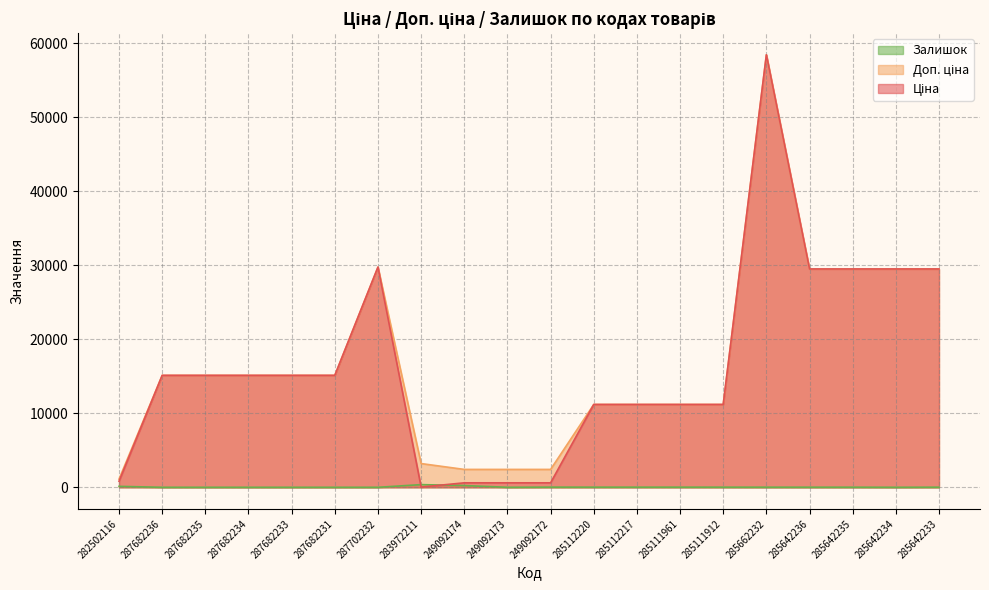

Reading left to right, list all the values displayed in this chart.

Ціна: 282502116=818.5	287682236=15120.0	287682235=15120.0	287682234=15120.0	287682233=15120.0	287682231=15120.0	287702232=29747.2	283972211=32.0	249092174=603.7	249092173=603.7	249092172=603.7	285112220=11188.2	285112217=11188.2	285111961=11188.2	285111912=11188.2	285662232=58426.5	285642236=29491.5	285642235=29491.5	285642234=29491.5	285642233=29491.5
Доп. ціна: 282502116=1109.2	287682236=15120.0	287682235=15120.0	287682234=15120.0	287682233=15120.0	287682231=15120.0	287702232=29747.2	283972211=3205.0	249092174=2414.8	249092173=2414.8	249092172=2414.8	285112220=11188.2	285112217=11188.2	285111961=11188.2	285111912=11188.2	285662232=58426.5	285642236=29491.5	285642235=29491.5	285642234=29491.5	285642233=29491.5
Залишок: 282502116=125.0	287682236=0.0	287682235=0.0	287682234=0.0	287682233=0.0	287682231=0.0	287702232=0.0	283972211=360.0	249092174=233.0	249092173=0.0	249092172=21.0	285112220=17.0	285112217=17.0	285111961=17.0	285111912=15.0	285662232=12.0	285642236=11.0	285642235=11.0	285642234=0.0	285642233=13.0